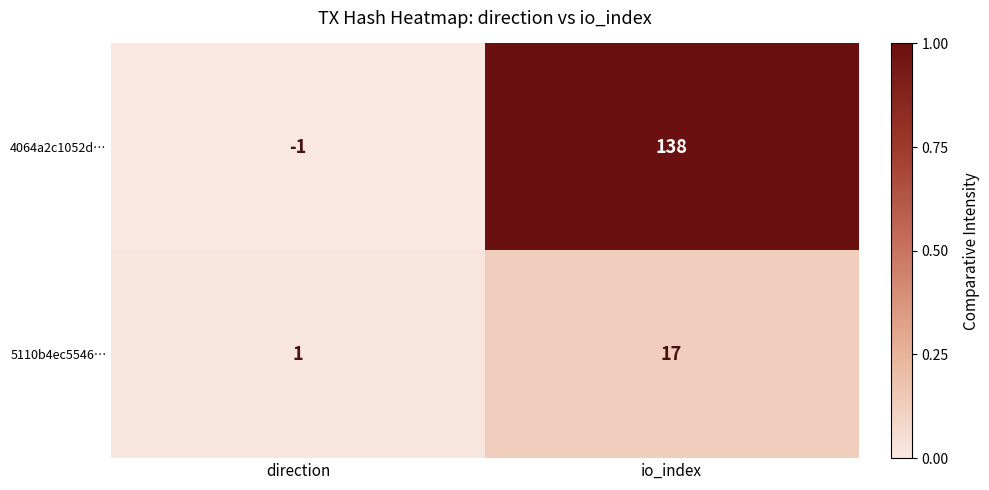

Rank the series by their average value, from highest to lowest.

4064a2c1052d…, 5110b4ec5546…